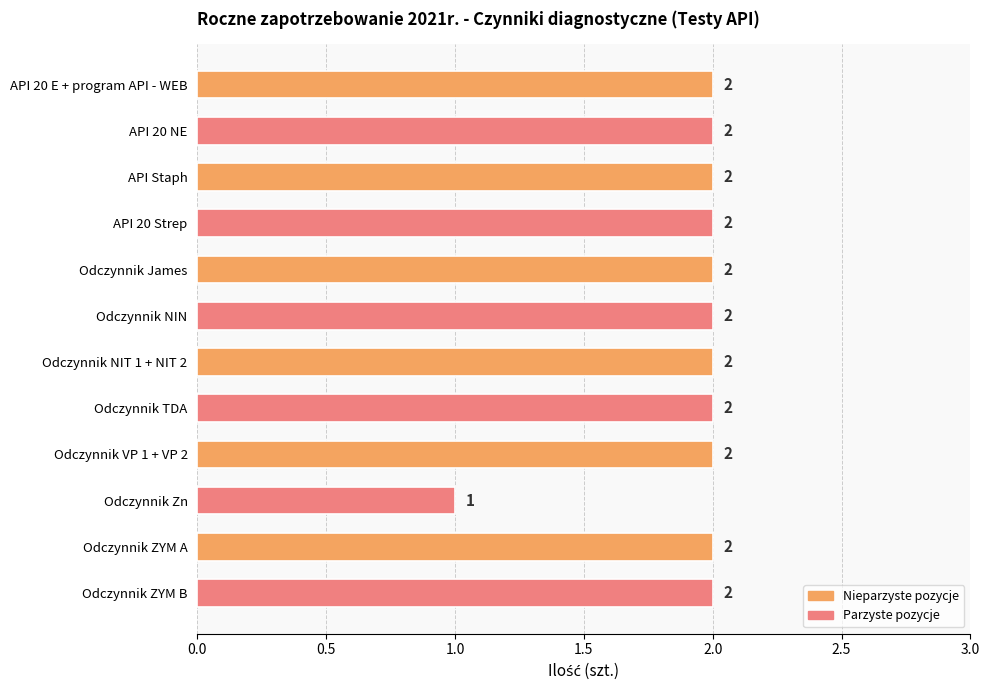

True or false: the data shows 2 at Odczynnik VP 1 + VP 2.

True